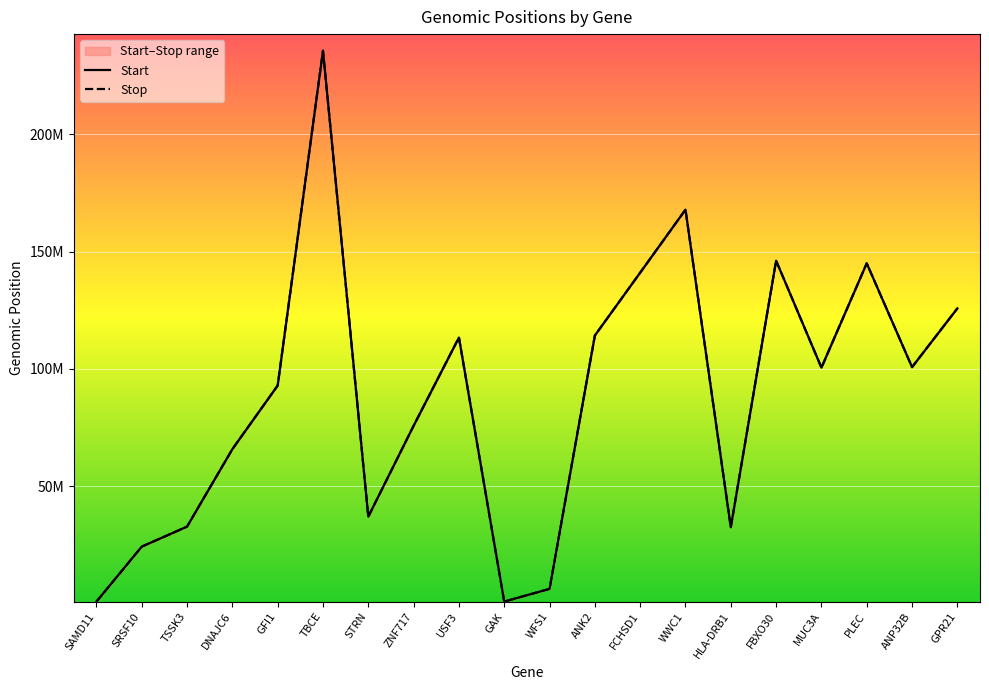

What is the label of the 18th point from the left?

PLEC